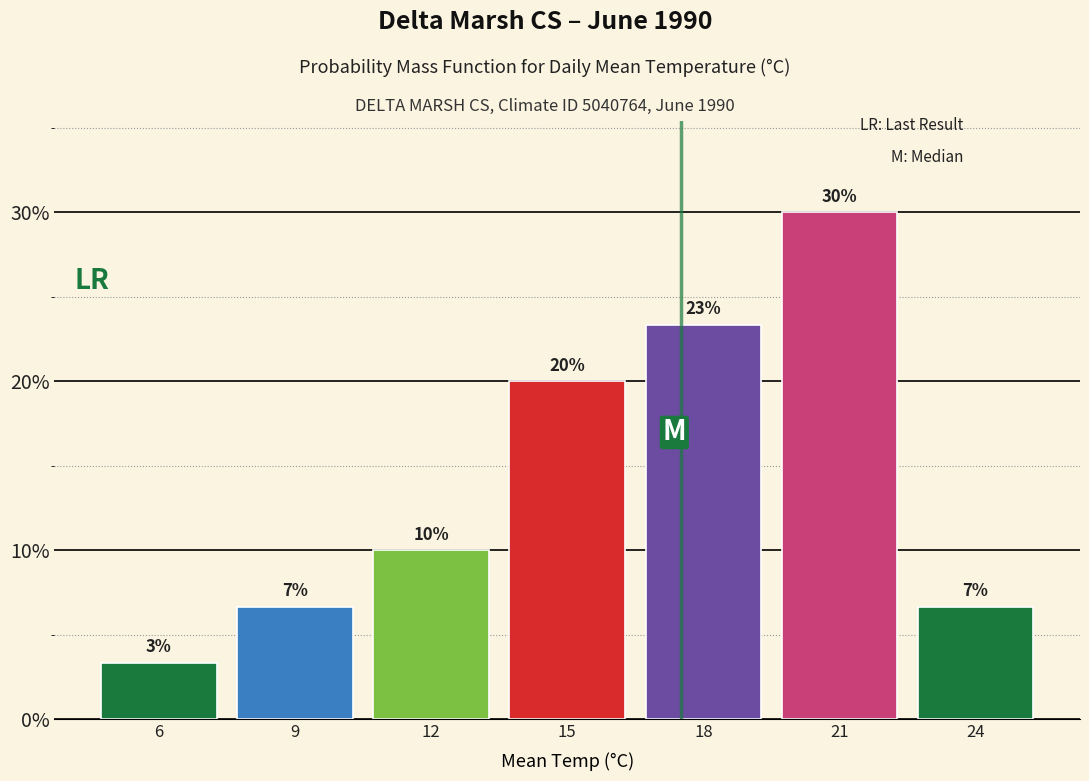

How many bars are there in total?

7